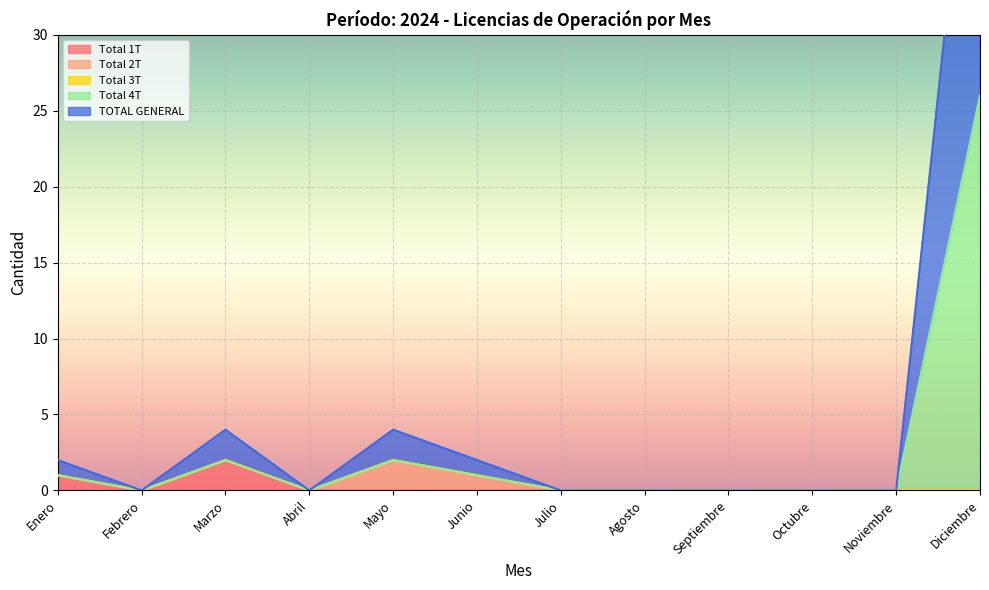

At which category does Total 4T reach its first local valley?

Febrero